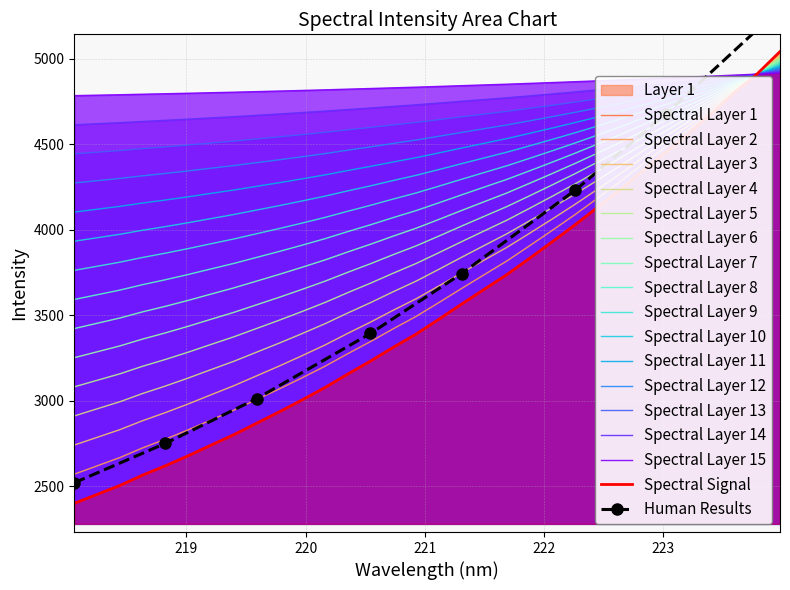

What is the sum of all y values?

113154.0